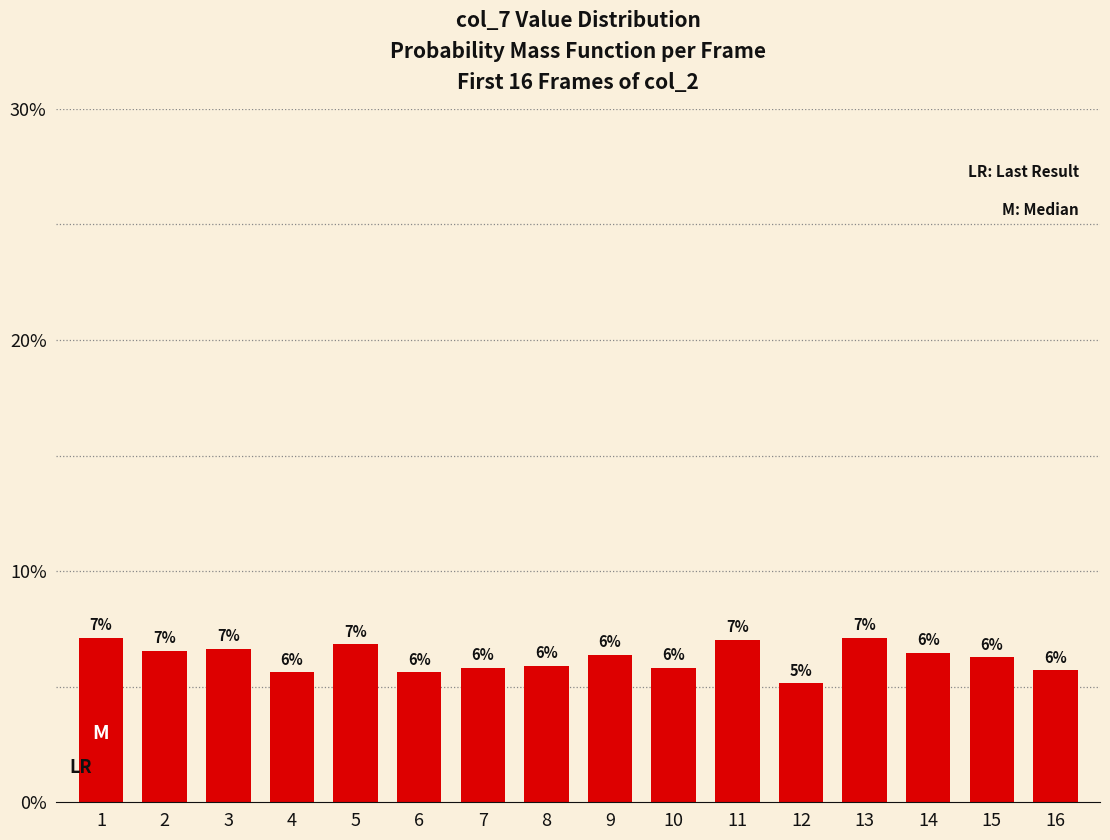

The value at 10 is 0.1. True or false?

False